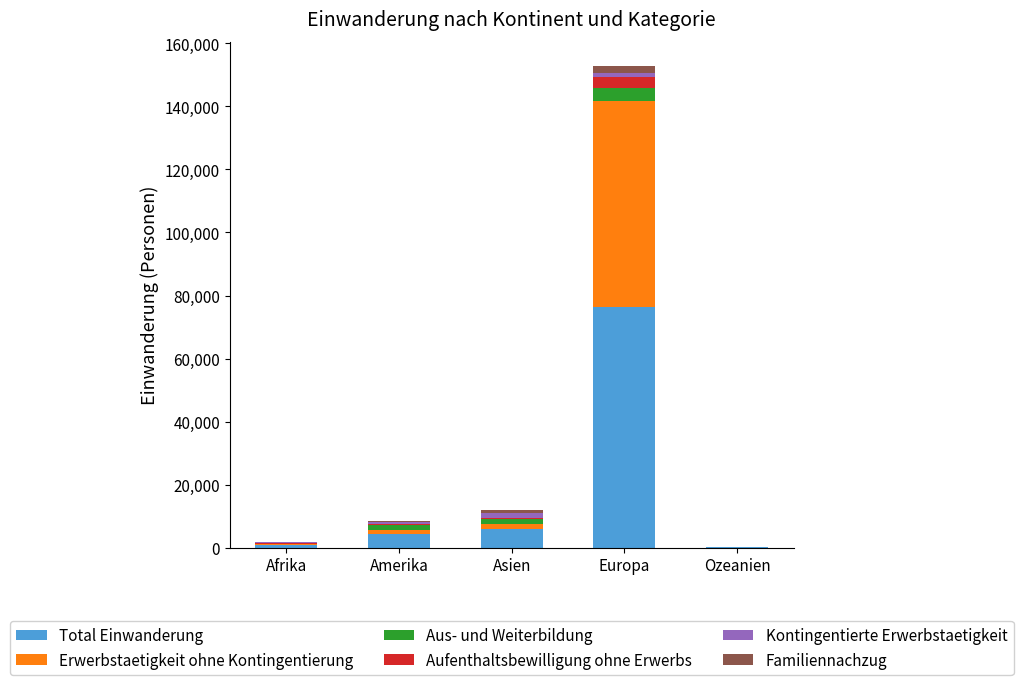

What is the total value across all series at Europa?

152791